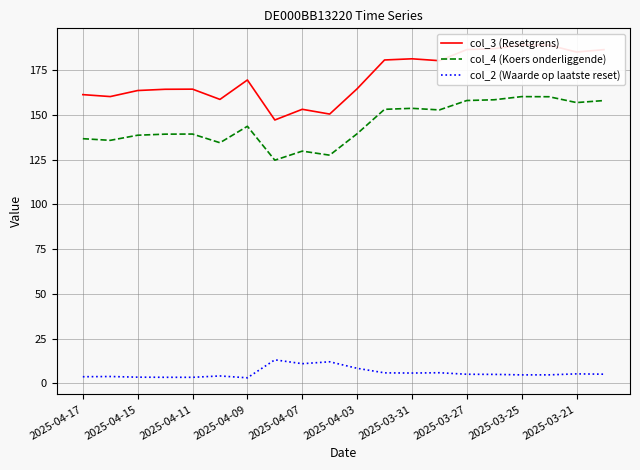

True or false: col_3 (Resetgrens) and col_2 (Waarde op laatste reset) cross at least once.

False